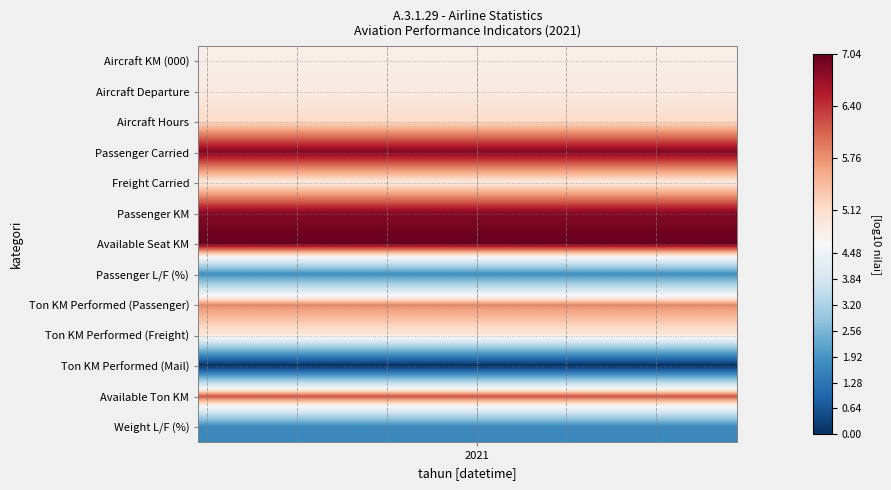

Reading left to right, list all the values displayed in this chart.

Aircraft KM (000): 4.8	4.8	4.8	4.8	4.8	4.8	4.8	4.8	4.8	4.8	4.8	4.8	4.8	4.8	4.8	4.8	4.8	4.8	4.8	4.8	4.8	4.8	4.8	4.8	4.8	4.8	4.8	4.8	4.8	4.8
Aircraft Departure: 4.9	4.9	4.9	4.9	4.9	4.9	4.9	4.9	4.9	4.9	4.9	4.9	4.9	4.9	4.9	4.9	4.9	4.9	4.9	4.9	4.9	4.9	4.9	4.9	4.9	4.9	4.9	4.9	4.9	4.9
Aircraft Hours: 5.1	5.1	5.1	5.1	5.1	5.1	5.1	5.1	5.1	5.1	5.1	5.1	5.1	5.1	5.1	5.1	5.1	5.1	5.1	5.1	5.1	5.1	5.1	5.1	5.1	5.1	5.1	5.1	5.1	5.1
Passenger Carried: 6.9	6.9	6.9	6.9	6.9	6.9	6.9	6.9	6.9	6.9	6.9	6.9	6.9	6.9	6.9	6.9	6.9	6.9	6.9	6.9	6.9	6.9	6.9	6.9	6.9	6.9	6.9	6.9	6.9	6.9
Freight Carried: 4.9	4.9	4.9	4.9	4.9	4.9	4.9	4.9	4.9	4.9	4.9	4.9	4.9	4.9	4.9	4.9	4.9	4.9	4.9	4.9	4.9	4.9	4.9	4.9	4.9	4.9	4.9	4.9	4.9	4.9
Passenger KM: 6.8	6.8	6.8	6.8	6.8	6.8	6.8	6.8	6.8	6.8	6.8	6.8	6.8	6.8	6.8	6.8	6.8	6.8	6.8	6.8	6.8	6.8	6.8	6.8	6.8	6.8	6.8	6.8	6.8	6.8
Available Seat KM: 7.0	7.0	7.0	7.0	7.0	7.0	7.0	7.0	7.0	7.0	7.0	7.0	7.0	7.0	7.0	7.0	7.0	7.0	7.0	7.0	7.0	7.0	7.0	7.0	7.0	7.0	7.0	7.0	7.0	7.0
Passenger L/F (%): 1.8	1.8	1.8	1.8	1.8	1.8	1.8	1.8	1.8	1.8	1.8	1.8	1.8	1.8	1.8	1.8	1.8	1.8	1.8	1.8	1.8	1.8	1.8	1.8	1.8	1.8	1.8	1.8	1.8	1.8
Ton KM Performed (Passenger): 5.8	5.8	5.8	5.8	5.8	5.8	5.8	5.8	5.8	5.8	5.8	5.8	5.8	5.8	5.8	5.8	5.8	5.8	5.8	5.8	5.8	5.8	5.8	5.8	5.8	5.8	5.8	5.8	5.8	5.8
Ton KM Performed (Freight): 5.0	5.0	5.0	5.0	5.0	5.0	5.0	5.0	5.0	5.0	5.0	5.0	5.0	5.0	5.0	5.0	5.0	5.0	5.0	5.0	5.0	5.0	5.0	5.0	5.0	5.0	5.0	5.0	5.0	5.0
Ton KM Performed (Mail): 0.0	0.0	0.0	0.0	0.0	0.0	0.0	0.0	0.0	0.0	0.0	0.0	0.0	0.0	0.0	0.0	0.0	0.0	0.0	0.0	0.0	0.0	0.0	0.0	0.0	0.0	0.0	0.0	0.0	0.0
Available Ton KM: 6.2	6.2	6.2	6.2	6.2	6.2	6.2	6.2	6.2	6.2	6.2	6.2	6.2	6.2	6.2	6.2	6.2	6.2	6.2	6.2	6.2	6.2	6.2	6.2	6.2	6.2	6.2	6.2	6.2	6.2
Weight L/F (%): 1.7	1.7	1.7	1.7	1.7	1.7	1.7	1.7	1.7	1.7	1.7	1.7	1.7	1.7	1.7	1.7	1.7	1.7	1.7	1.7	1.7	1.7	1.7	1.7	1.7	1.7	1.7	1.7	1.7	1.7